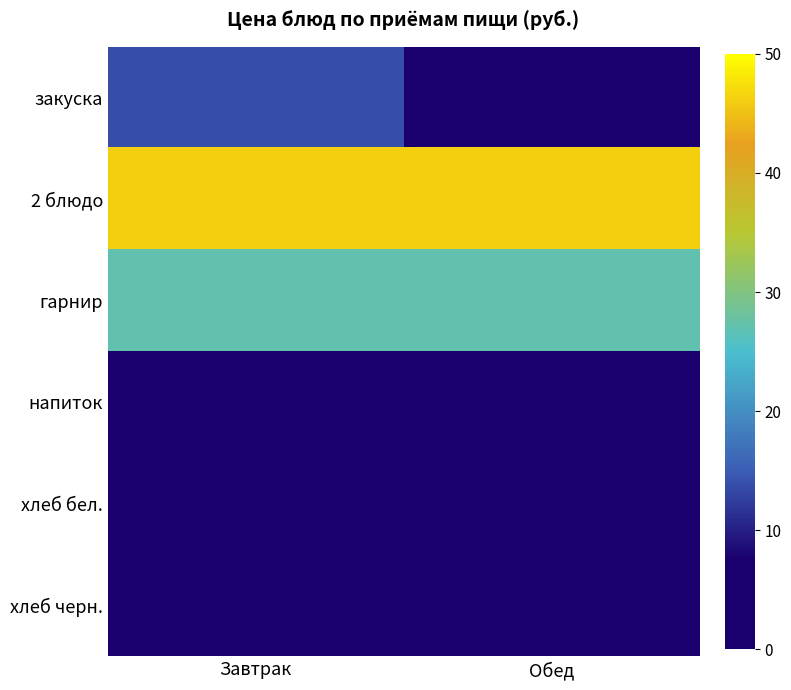

What is the total value across all series at Завтрак?

96.3